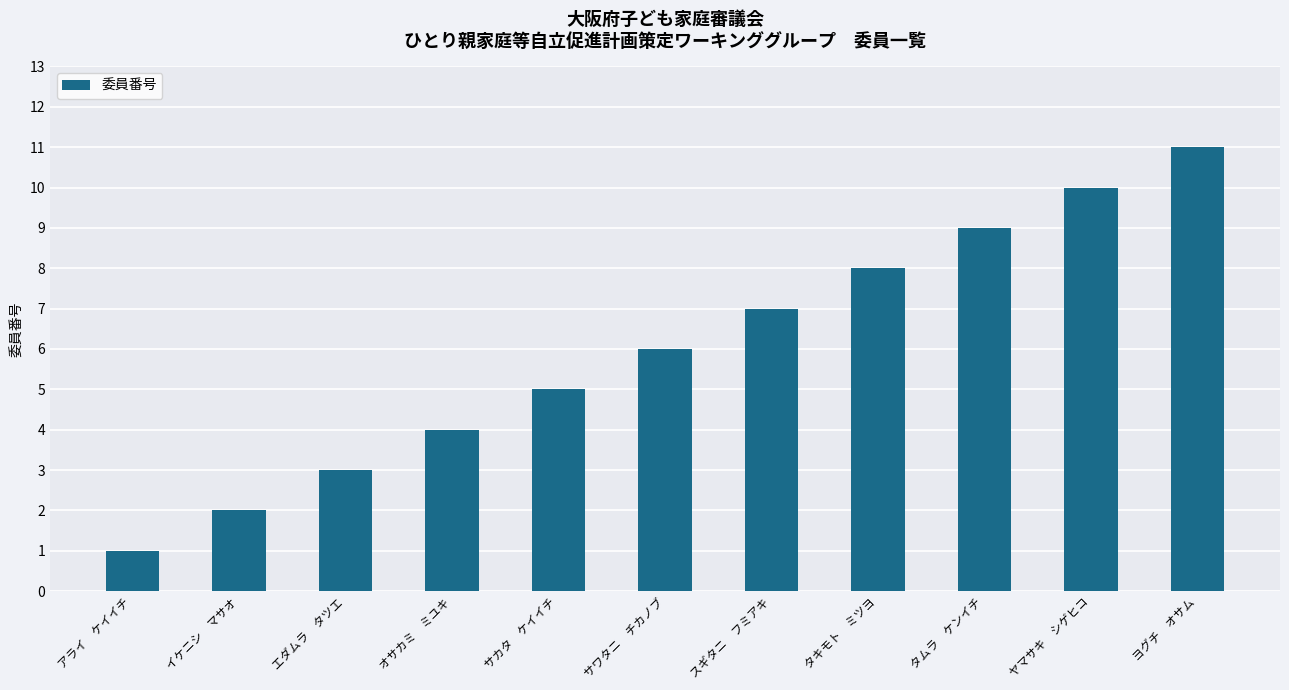

Which category has the lowest value across all series?

アライ　ケイイチ